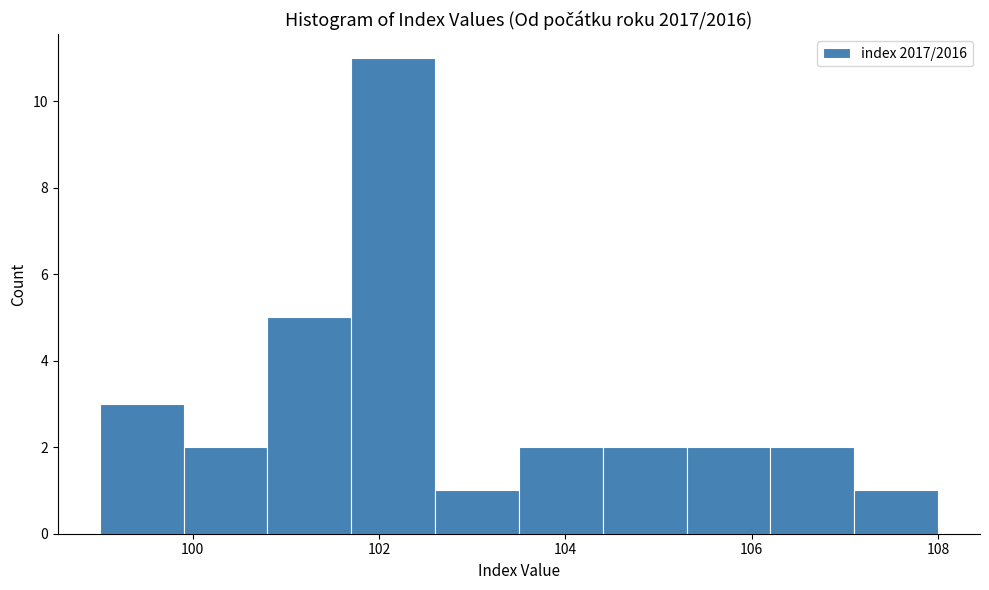

Reading left to right, list every bar in this chart as the range it spans on the x-axis followed by its height. Neither the bar edges nor the heights are printed on the chart, so give them approximately, as read against the axes.

99.0 to 99.9: 3
99.9 to 100.8: 2
100.8 to 101.7: 5
101.7 to 102.6: 11
102.6 to 103.5: 1
103.5 to 104.4: 2
104.4 to 105.3: 2
105.3 to 106.2: 2
106.2 to 107.1: 2
107.1 to 108.0: 1